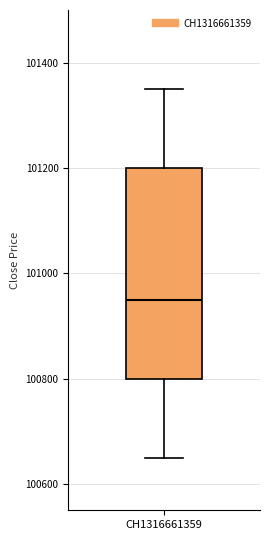

Where is the lower edge of the box for CH1316661359 on the y-axis? The values are not printed on the chart, so give them approximately, as read against the axis.

100800